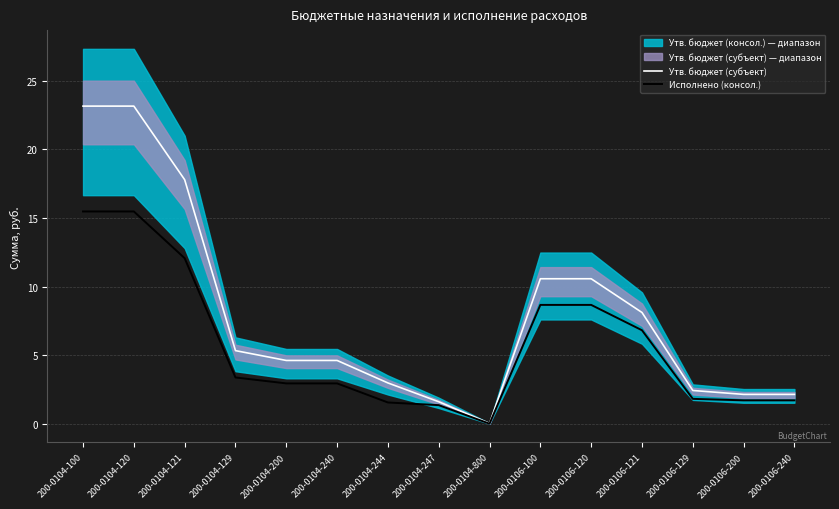

At how many categories does at least one series exceed 7?

6